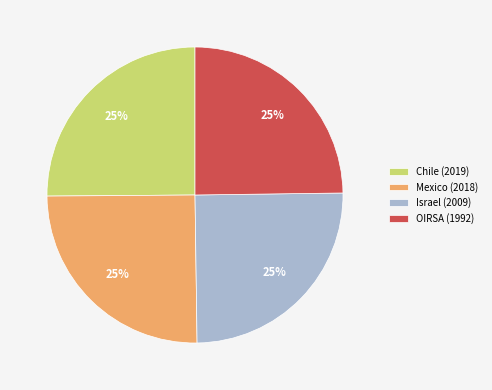

True or false: Chile (2019) accounts for 15% of the total.

False